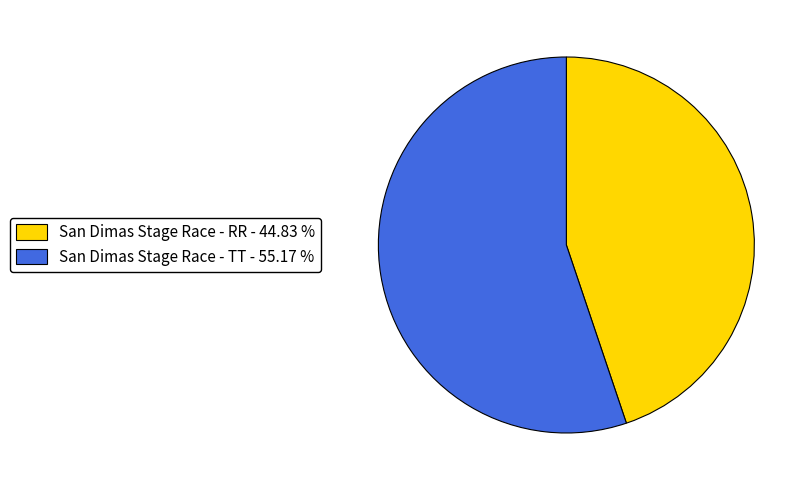

Which has a higher value, San Dimas Stage Race - TT - 55.17 % or San Dimas Stage Race - RR - 44.83 %?

San Dimas Stage Race - TT - 55.17 %